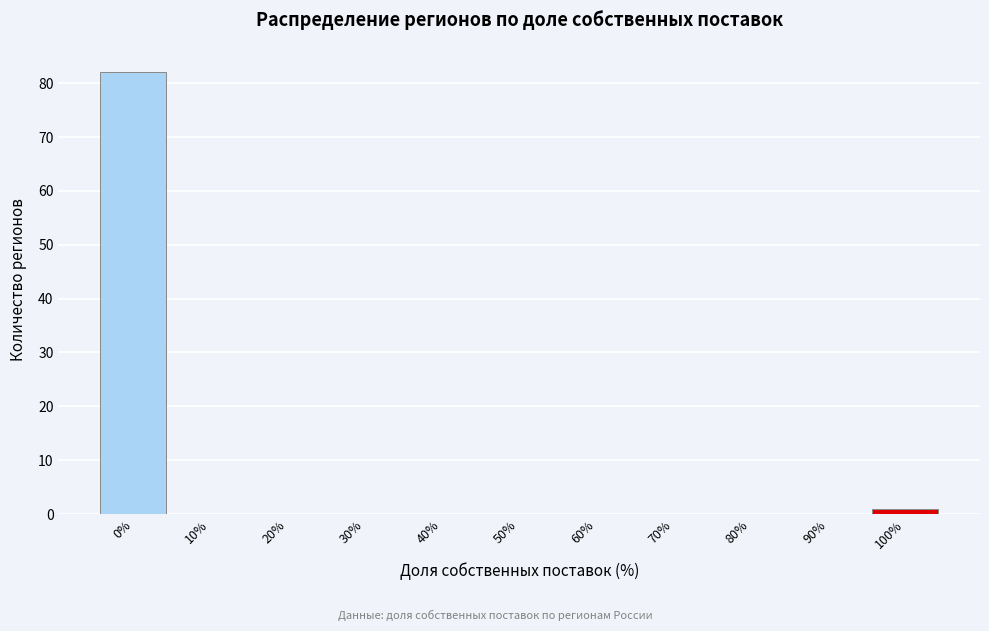

Reading left to right, extract all data points from this chart.

0%=82	10%=0	20%=0	30%=0	40%=0	50%=0	60%=0	70%=0	80%=0	90%=0	100%=1